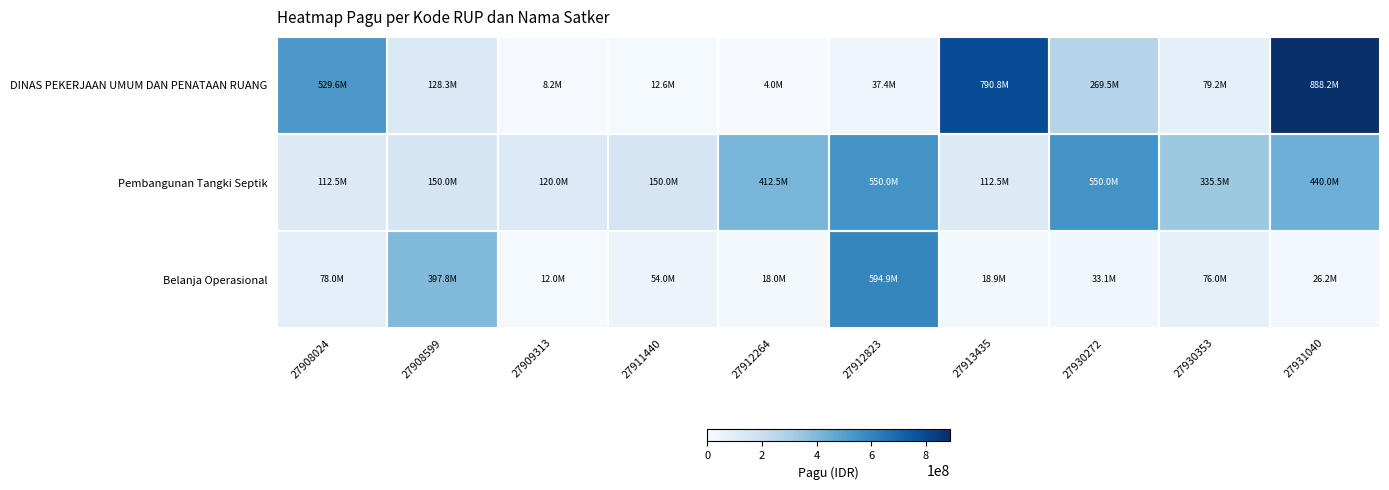

At how many categories does at least one series exceed 617642243?

2